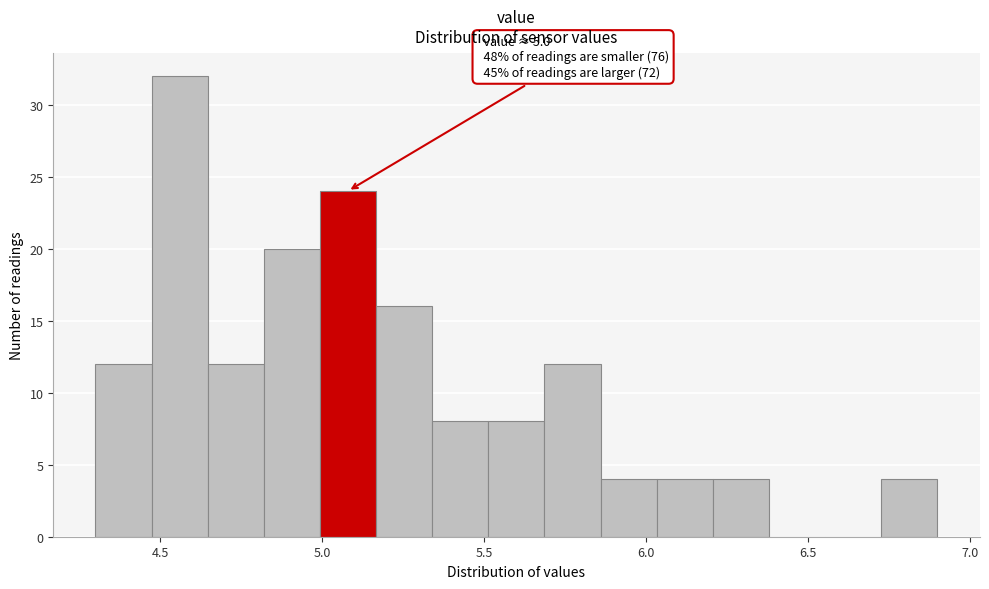

Read against the x-axis, roughly where is the centre of the tallest bar?

4.55